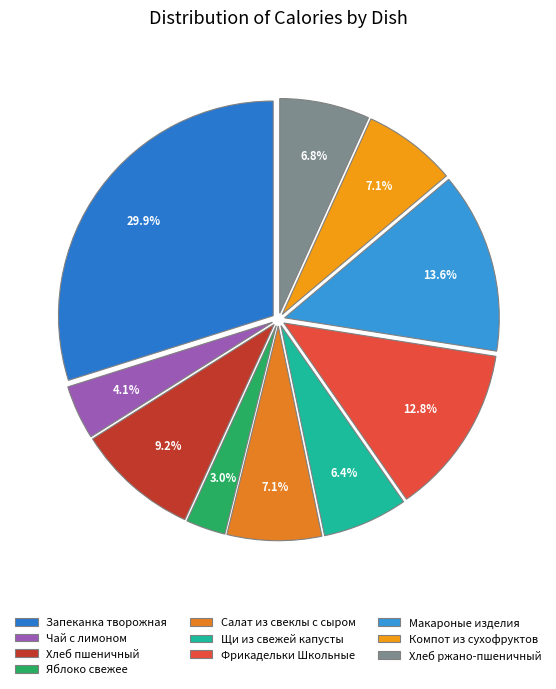

What percentage do Чай с лимоном and Компот из сухофруктов together represent?

11.2%